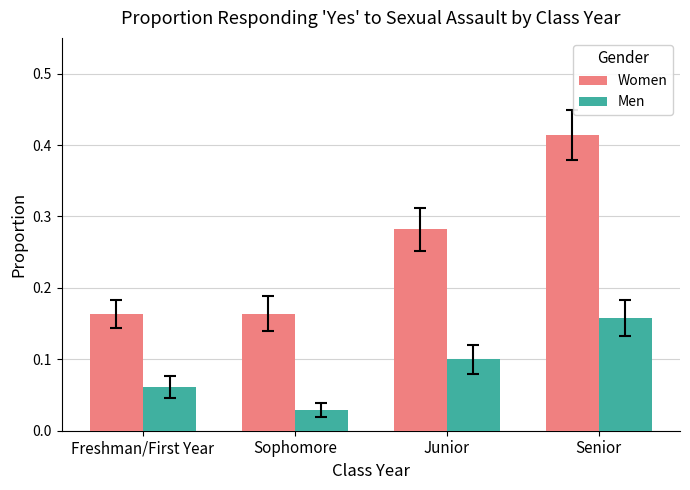

What is the sum of all Women values?

1.0